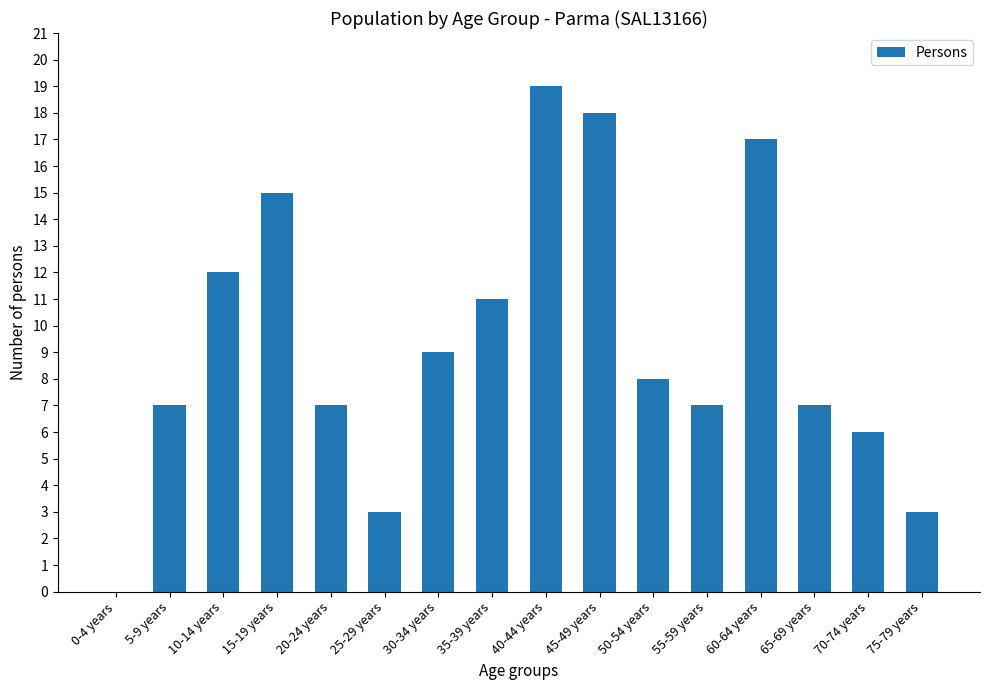

What is the change in value from 15-19 years to 65-69 years?

-8